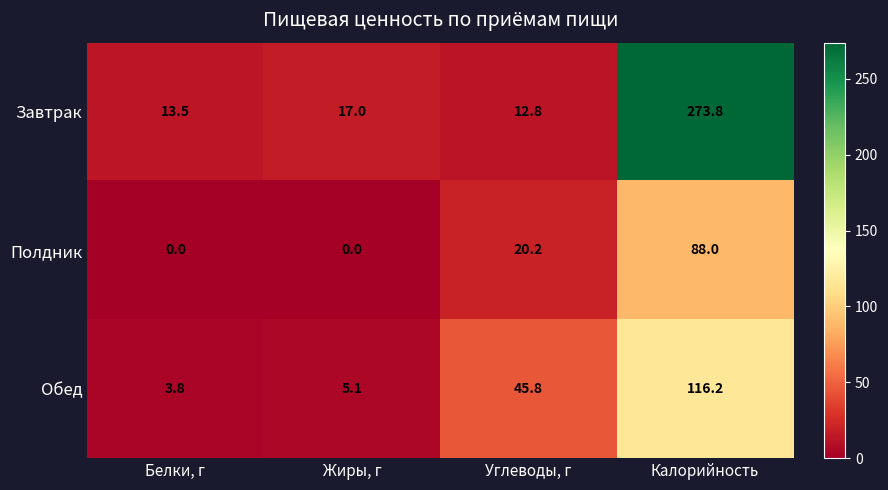

Where is Полдник nearest to the value 44?

Углеводы, г